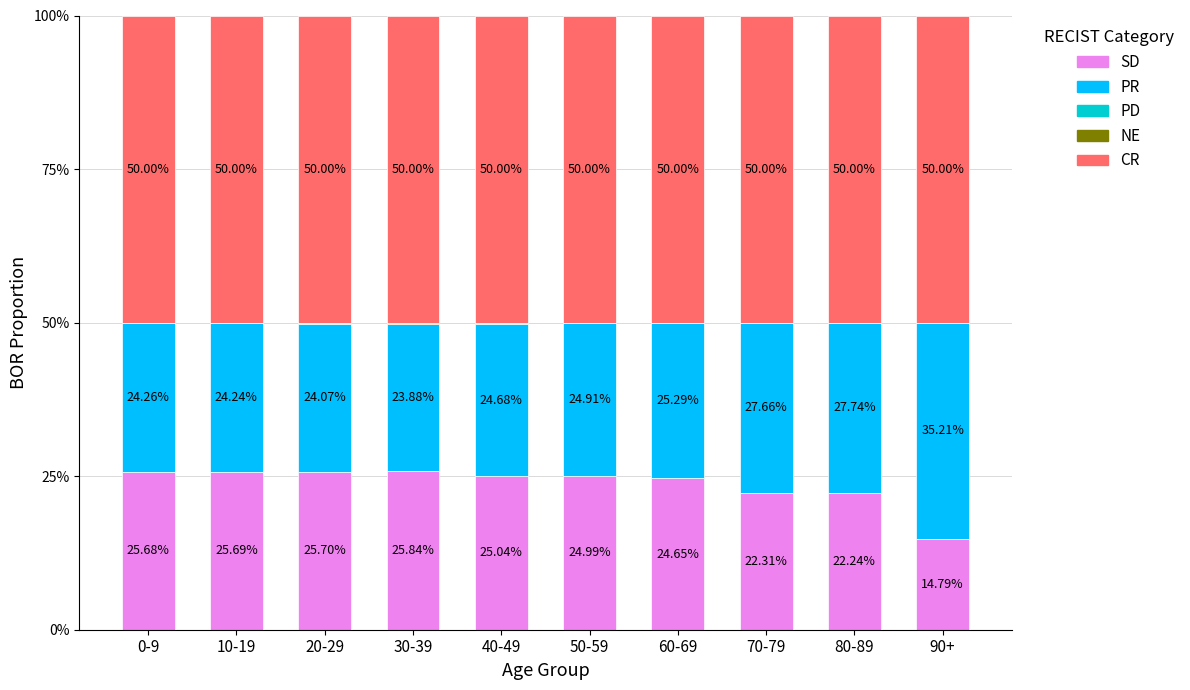

How many data points in SD are above 25?

5